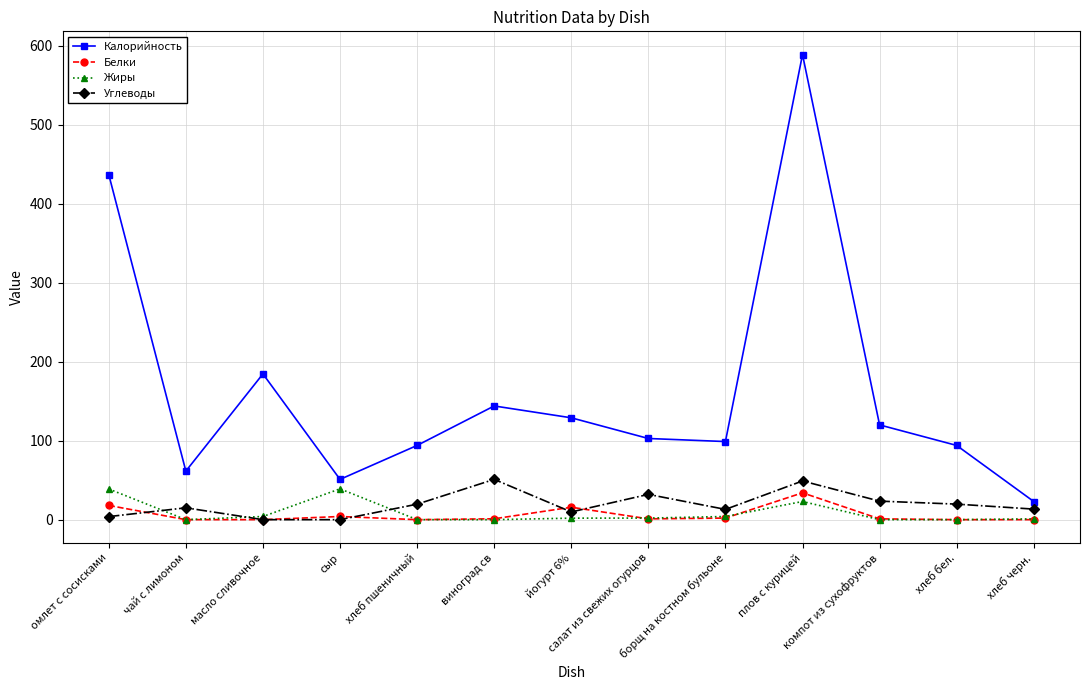

True or false: Углеводы has more than 2 points higher than both neighbors.

True